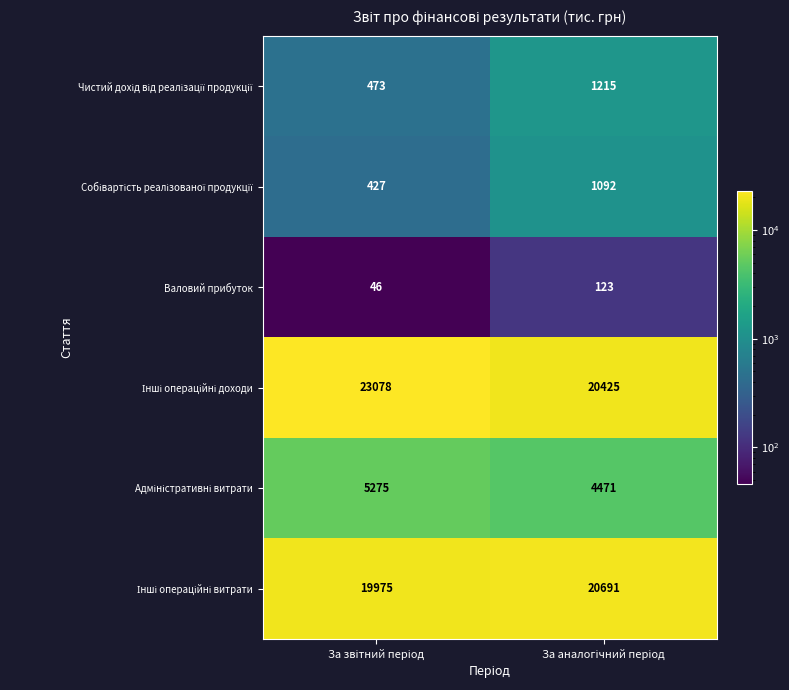

What is the difference between the maximum and minimum values in the Валовий прибуток series?

77